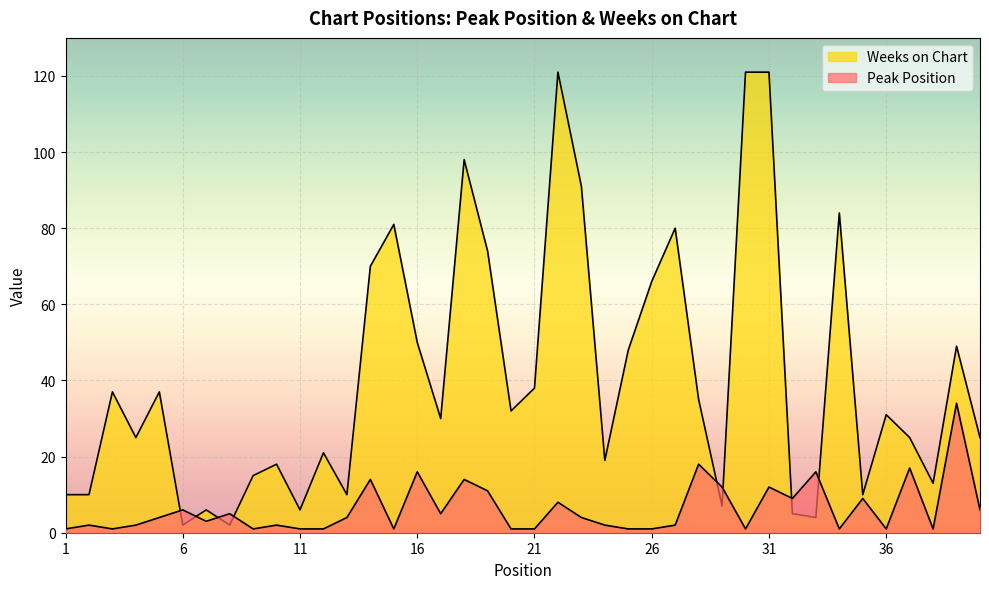

Which series has the widest spread of values?

Weeks on Chart